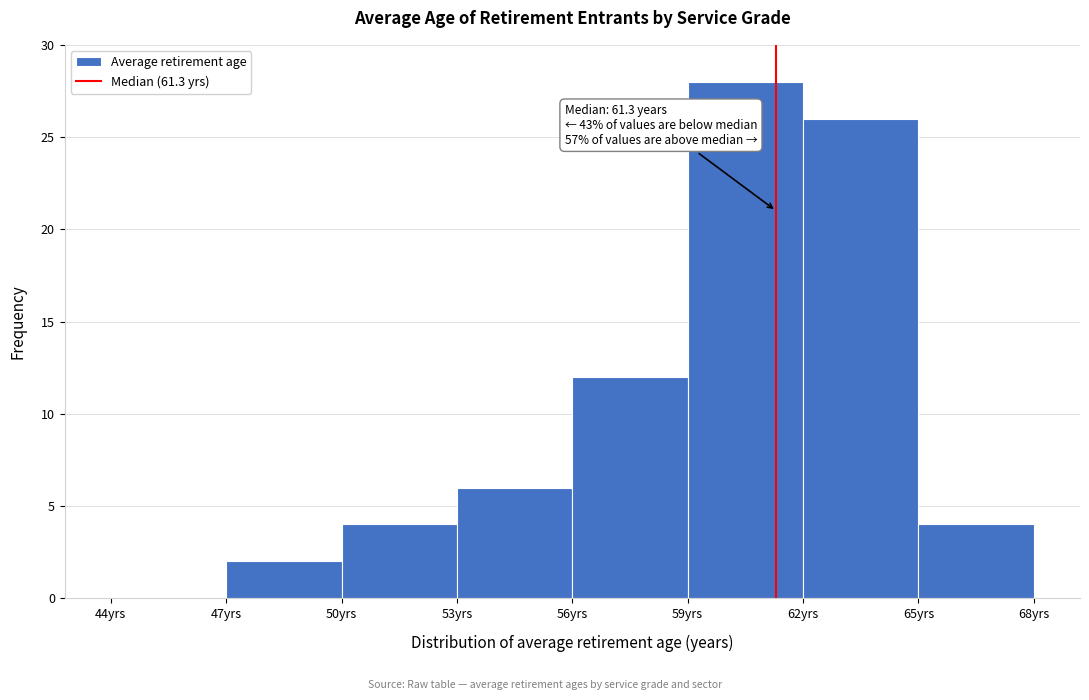

Which range on the x-axis has the tallest bar?

59 to 62